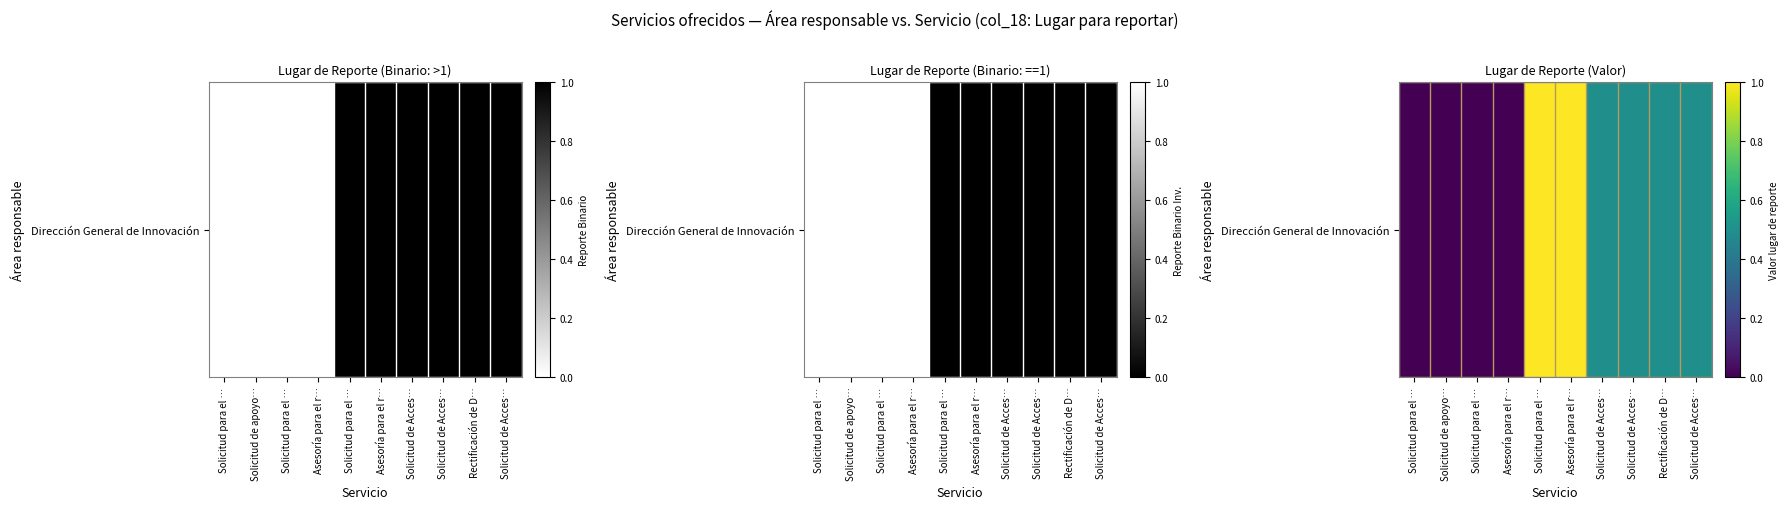

Rank the categories by value from lowest to highest.

Solicitud para el …, Solicitud de apoyo…, Solicitud para el …, Asesoría para el r…, Solicitud de Acces…, Solicitud de Acces…, Rectificación de D…, Solicitud de Acces…, Solicitud para el …, Asesoría para el r…